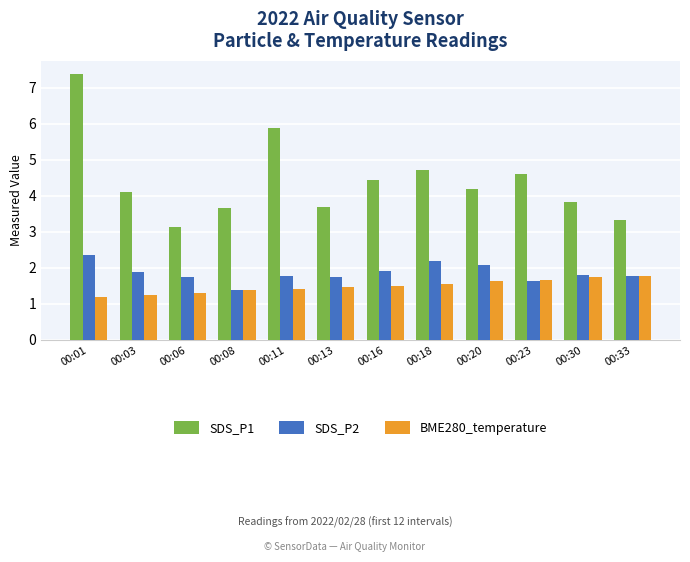

Where is BME280_temperature nearest to the value 1?

00:01